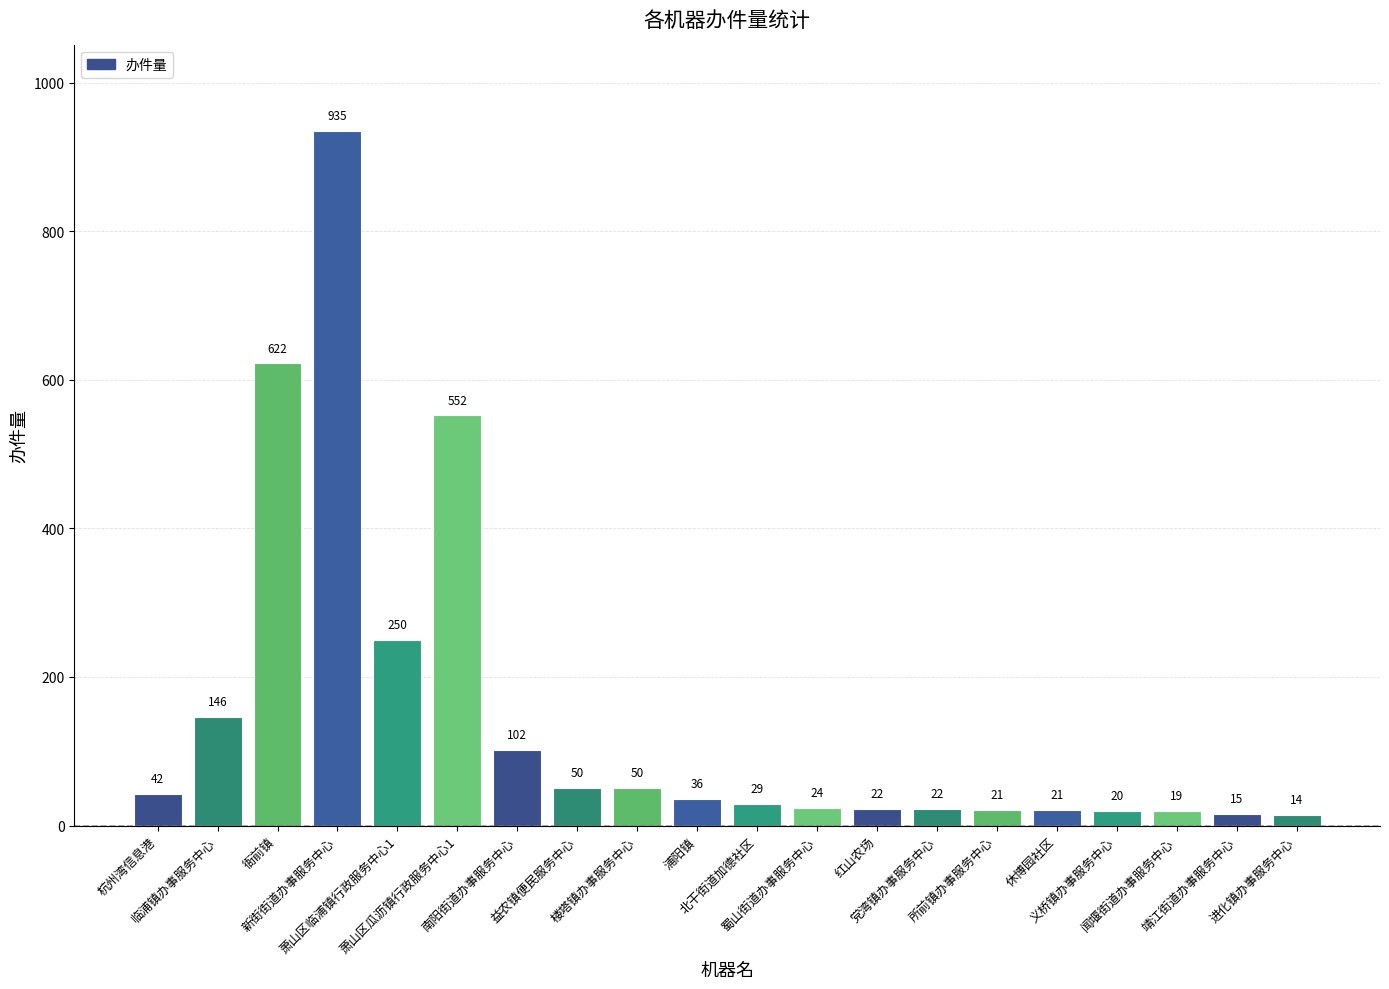

What is the difference between the second highest and second lowest values?

607